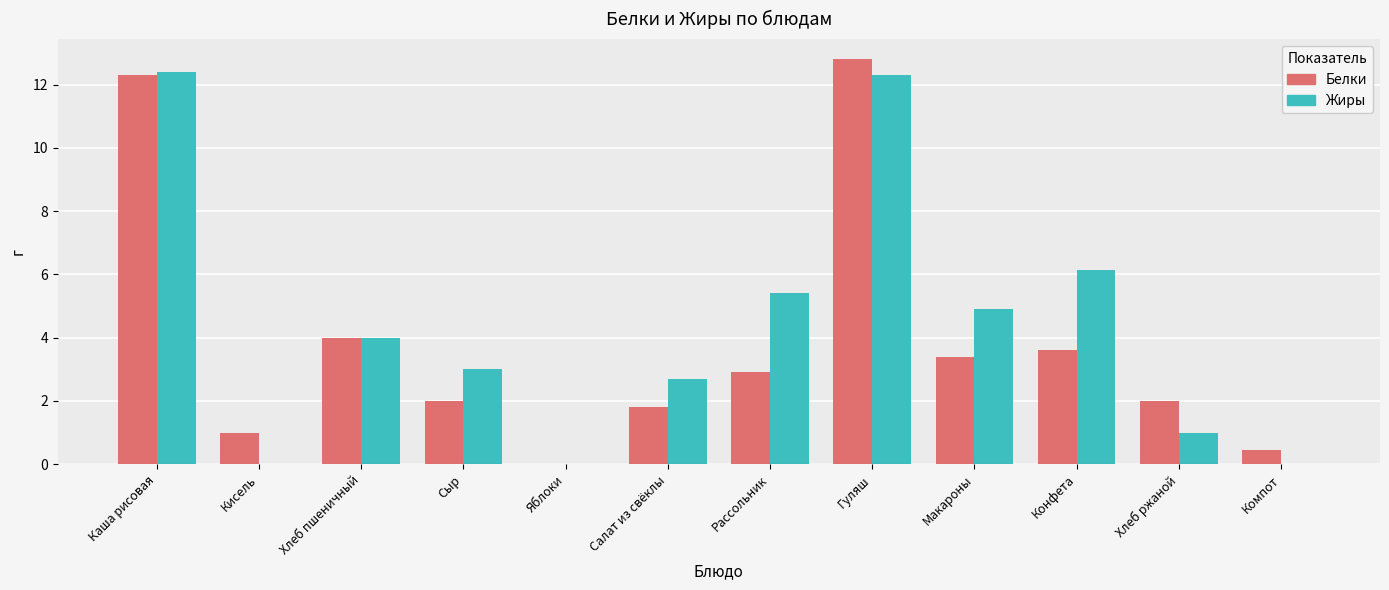

Reading left to right, list all the values displayed in this chart.

Белки: 12.3	1.0	4.0	2.0	0.0	1.8	2.9	12.8	3.4	3.6	2.0	0.5
Жиры: 12.4	0.0	4.0	3.0	0.0	2.7	5.4	12.3	4.9	6.1	1.0	0.0